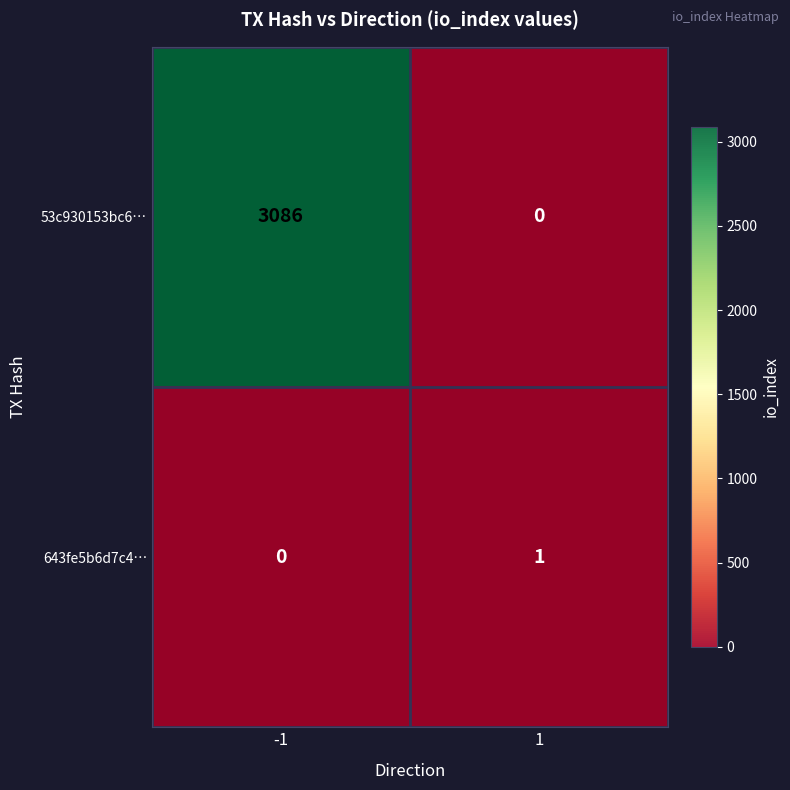

What is the difference between the 53c930153bc6… values at 1 and -1?

3086